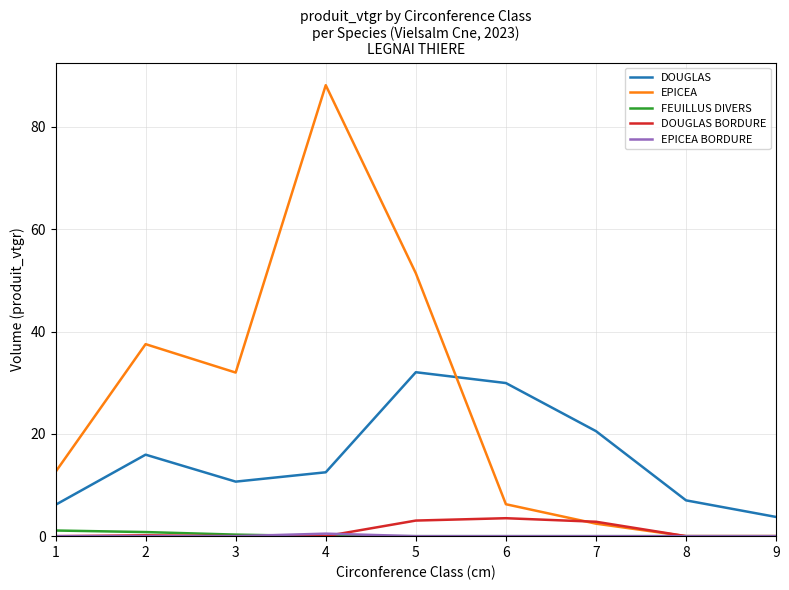

At which label does DOUGLAS reach its peak?

5